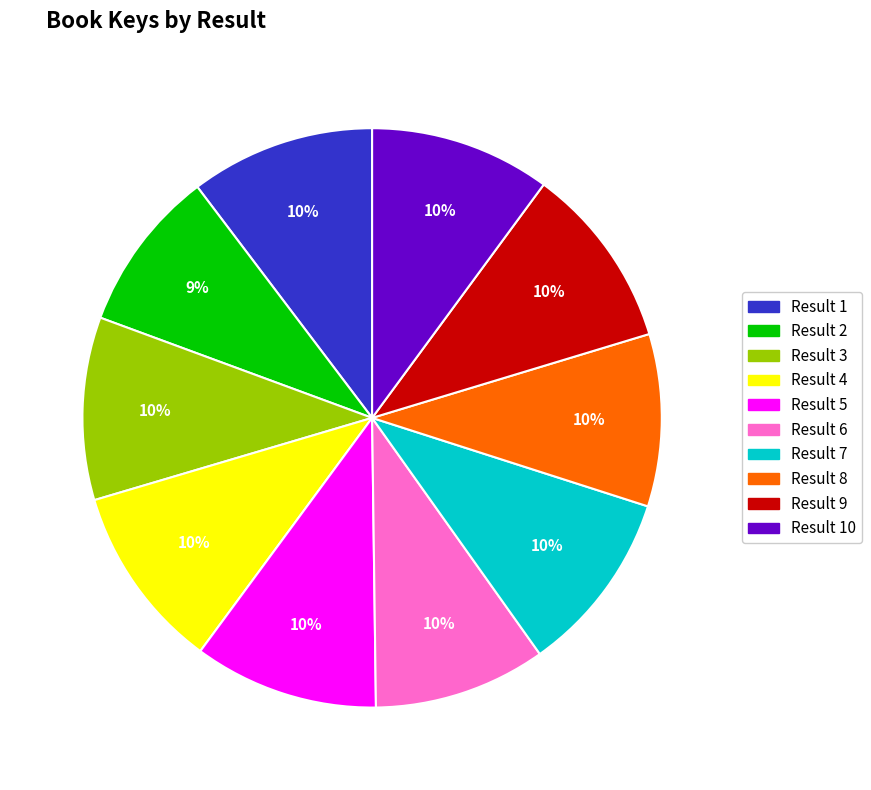

Does any single category account for the majority?

No